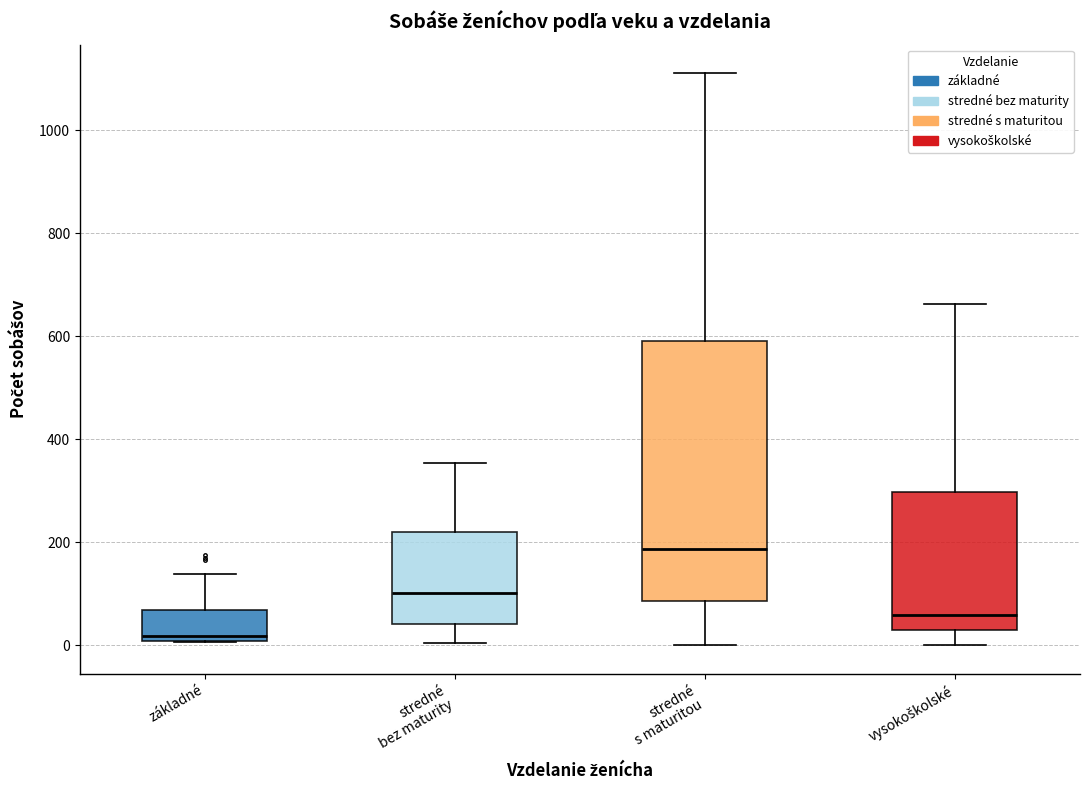

Reading left to right, read every box against the y-axis: the position of its median line, the range the box covers, and the ends of its whiskers. The values are not printed on the chart, so give them approximately, as read against the axis.

základné: median 20, box 0 to 60, whiskers 0 to 140
stredné bez maturity: median 100, box 40 to 220, whiskers 0 to 360
stredné s maturitou: median 180, box 80 to 600, whiskers 0 to 1120
vysokoškolské: median 60, box 20 to 300, whiskers 0 to 660